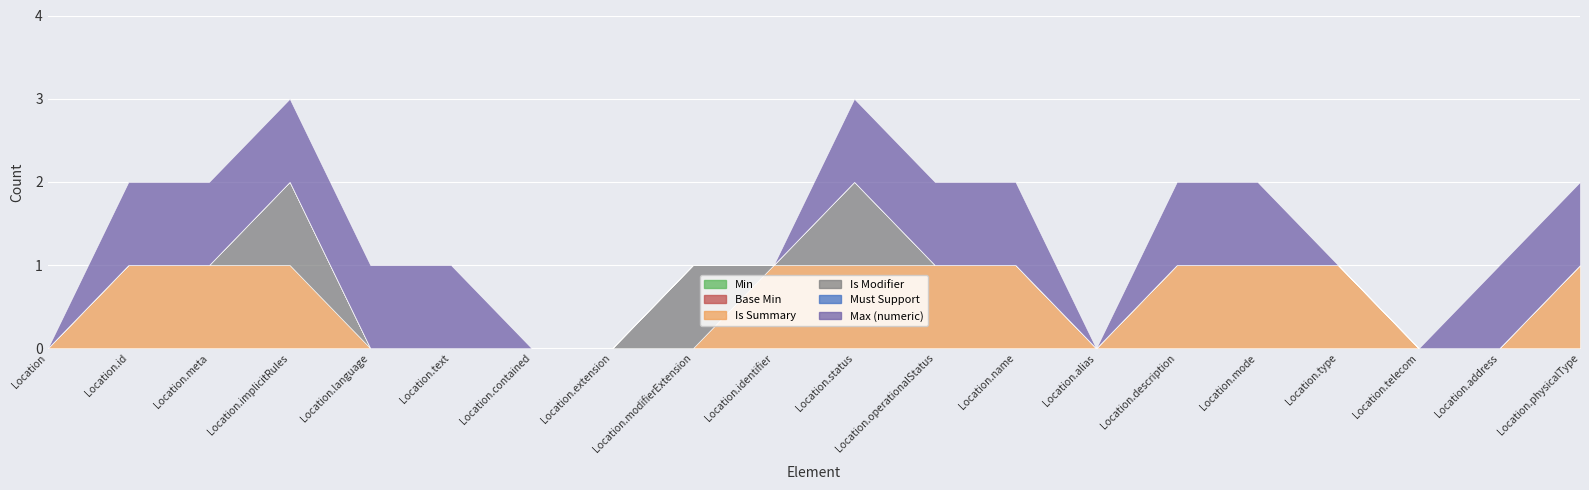

What is the value of the Max (numeric) point at the 3rd from the left?

1